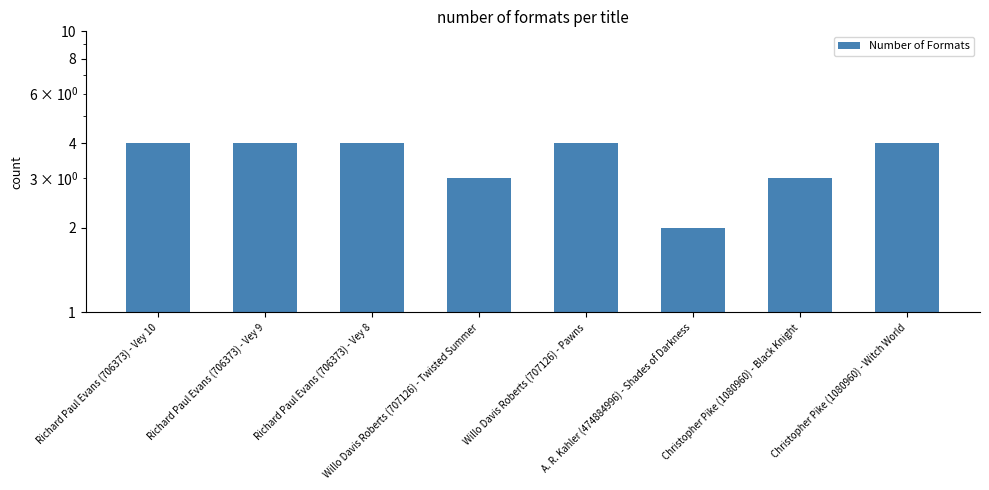

At which label is the value closest to 3?

Willo Davis Roberts (707126) - Twisted Summer